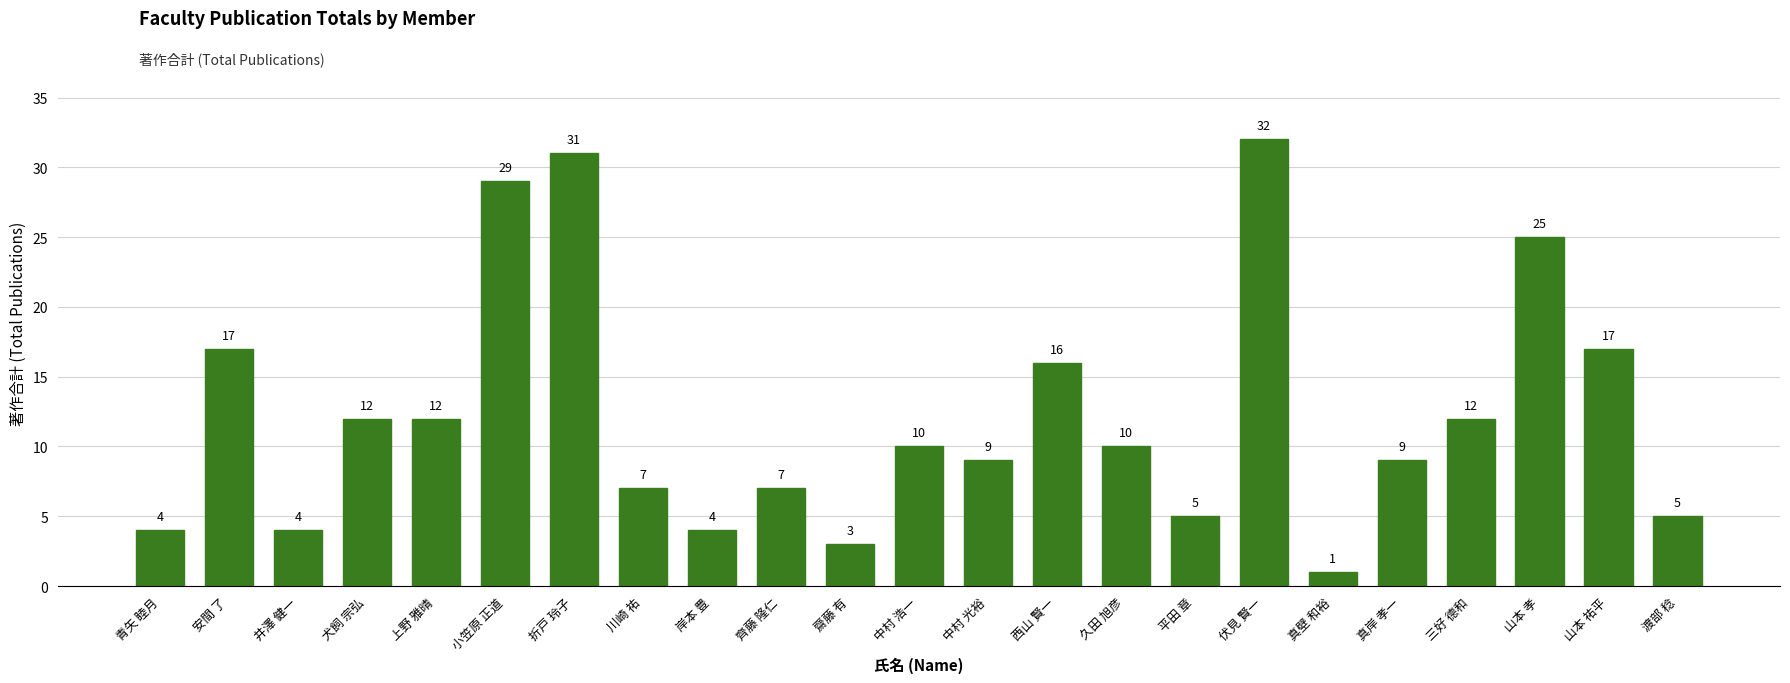

Is it true that the value at 渡部 稔 is 8?

False